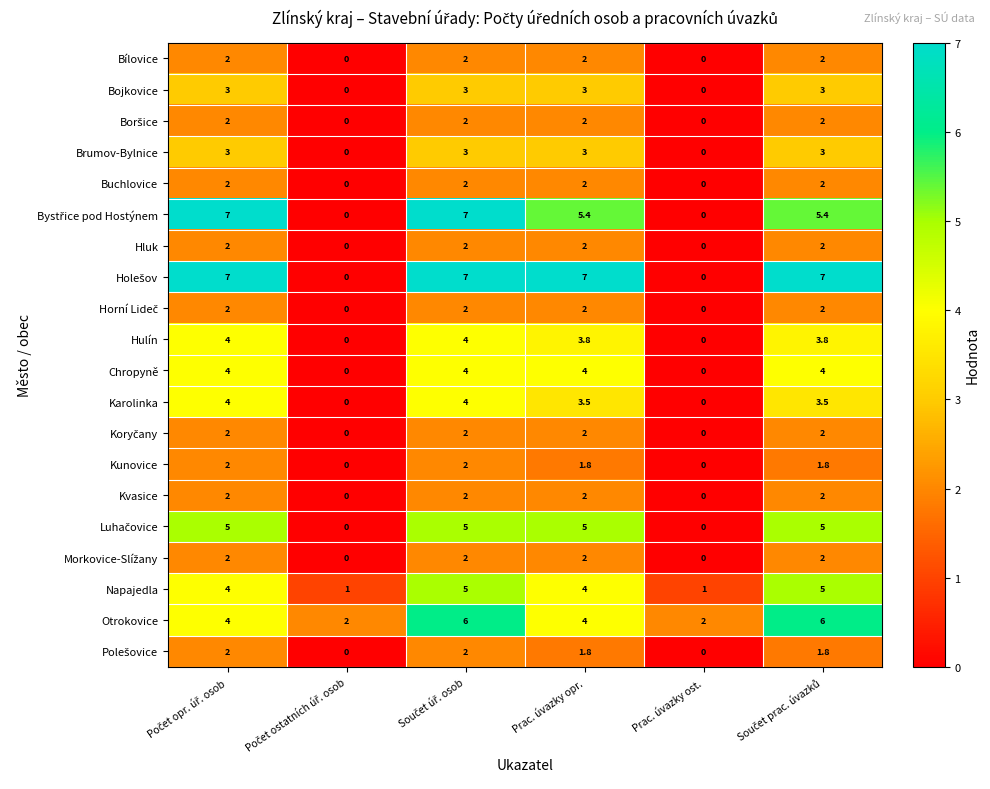

What is the lowest value of the Napajedla series?

1.0